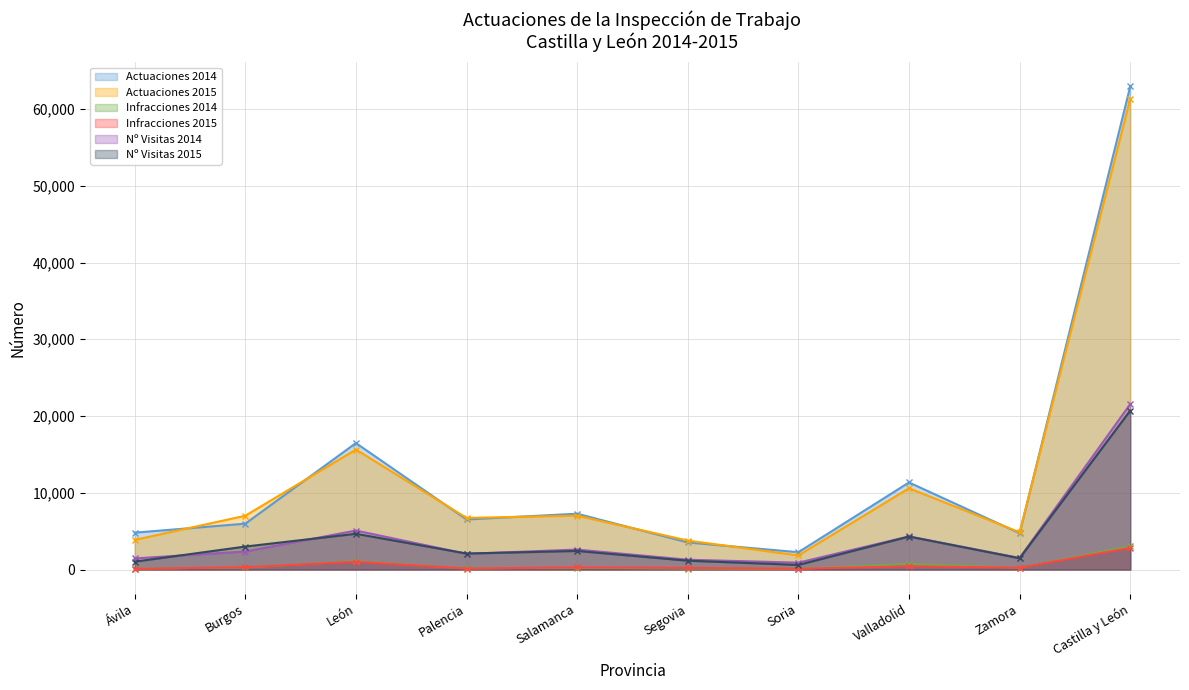

The value of Nº Visitas 2014 at León is 3521. True or false?

False